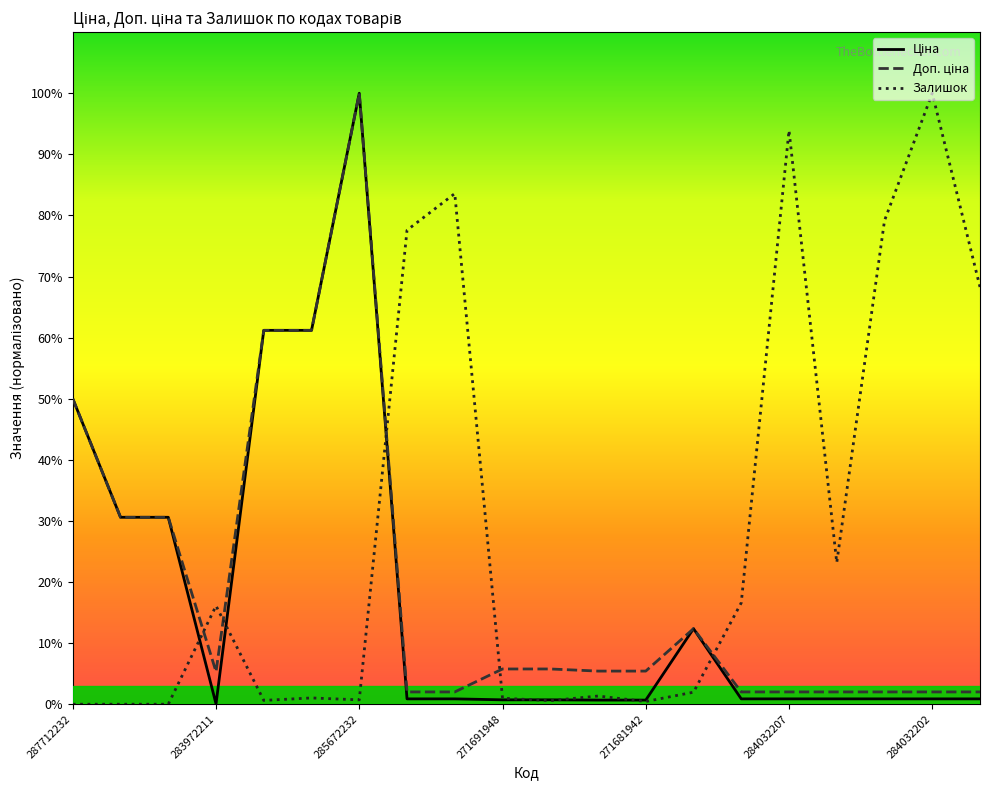

Reading left to right, list all the values displayed in this chart.

Ціна: 1117.5	683.8	683.8	1.2	1367.7	1367.7	2235.0	19.6	19.6	16.1	16.1	15.2	15.2	276.4	19.6	19.6	19.6	19.6	19.6	19.6
Доп. ціна: 1117.5	683.8	683.8	119.0	1367.7	1367.7	2235.0	44.9	44.9	129.0	129.0	121.2	121.2	276.4	44.9	44.9	44.9	44.9	44.9	44.9
Залишок: 0.0	0.0	0.0	360.0	14.0	23.0	16.0	1734.0	1868.0	22.0	13.0	30.0	10.0	44.0	371.0	2099.0	518.0	1769.0	2235.0	1526.0